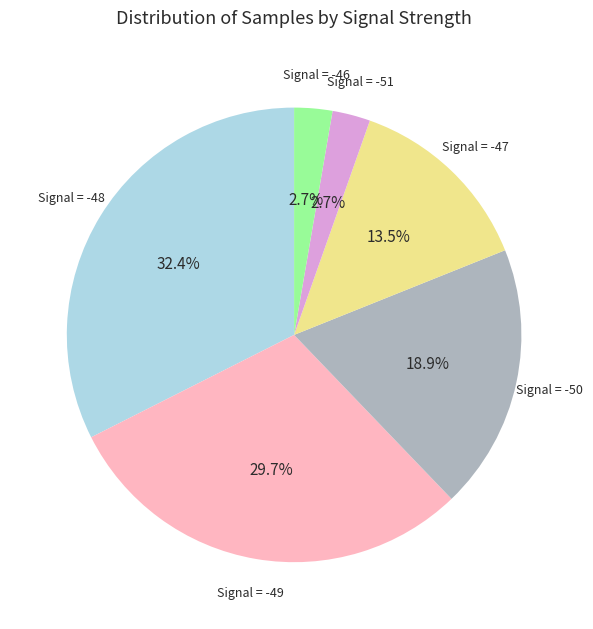

To the nearest percent, what is the combined percentage of Signal = -50 and Signal = -49?

49%